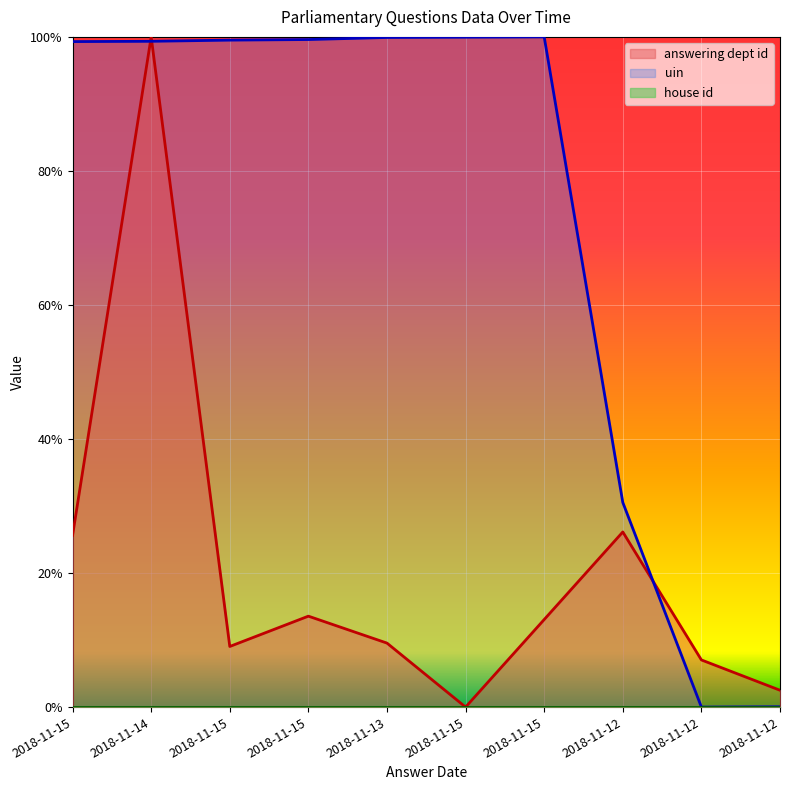

How many lines are shown in the chart?

2